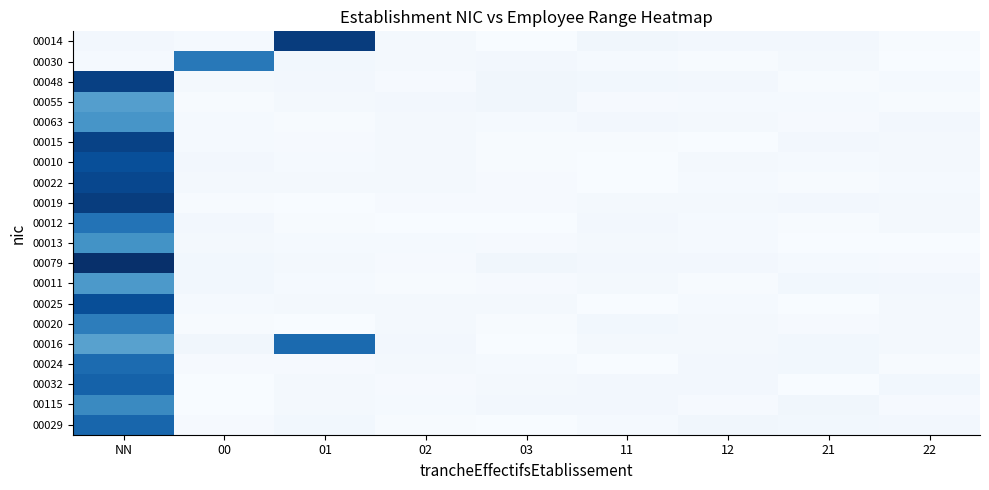

What is the total value across all series at 11?

0.6